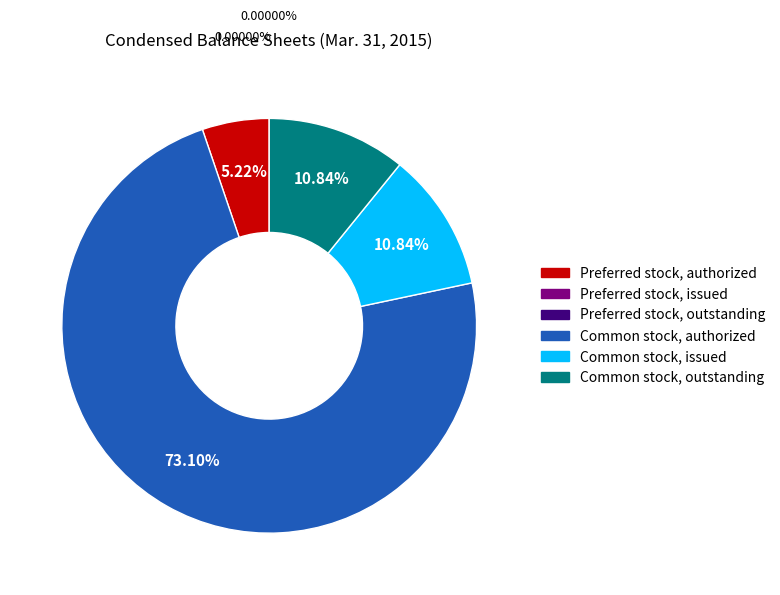

Is there a majority slice in this chart?

Yes